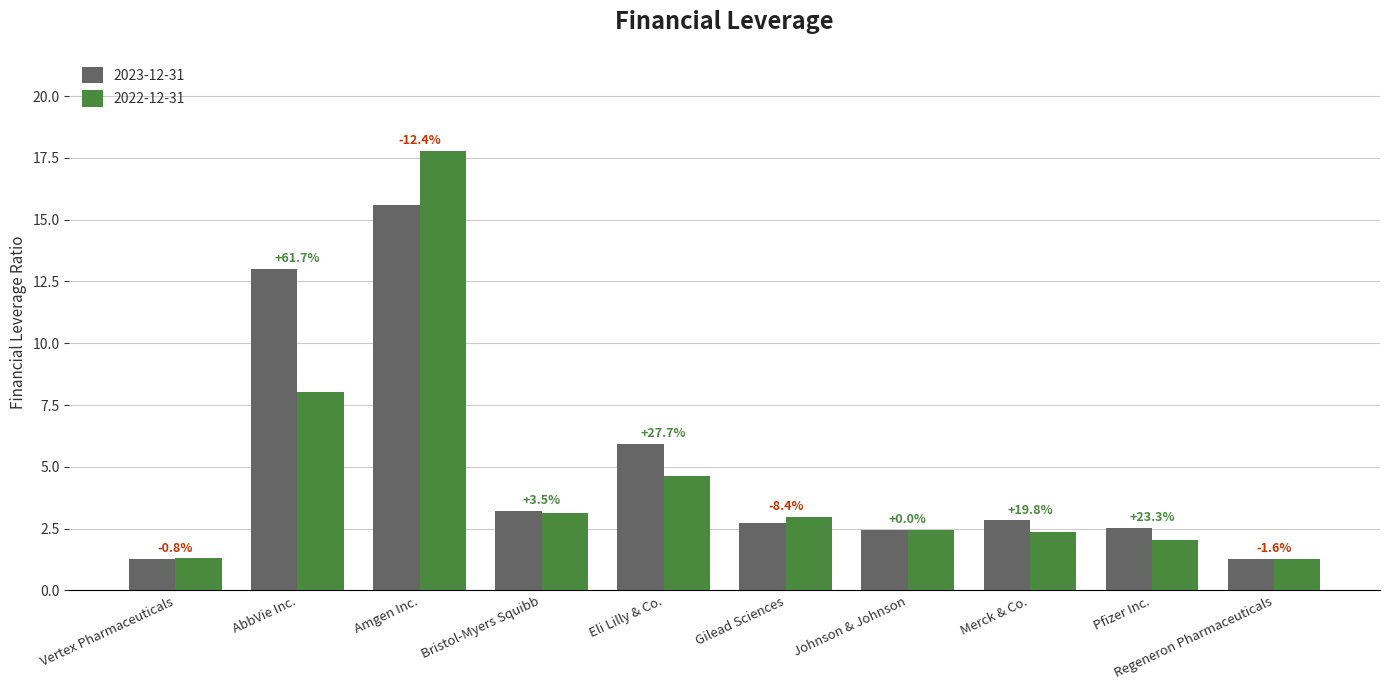

What is the sum of the 2023-12-31 values at AbbVie Inc. and Bristol-Myers Squibb?

16.2